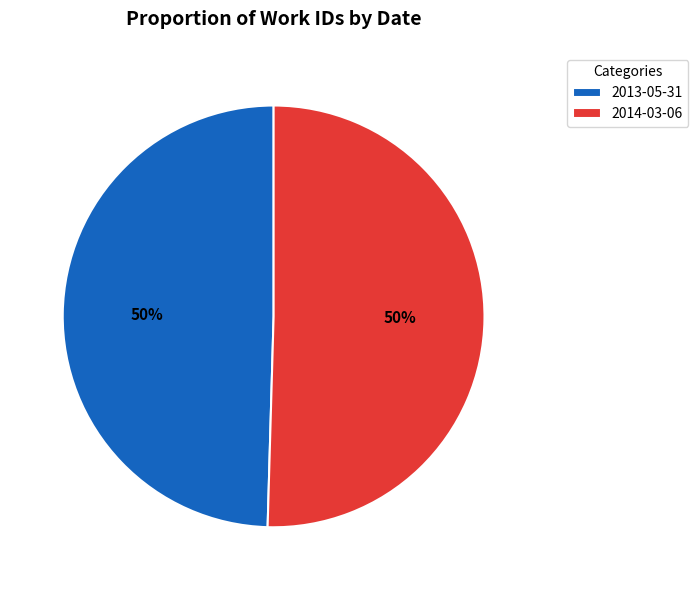

True or false: 2014-03-06 accounts for 63% of the total.

False